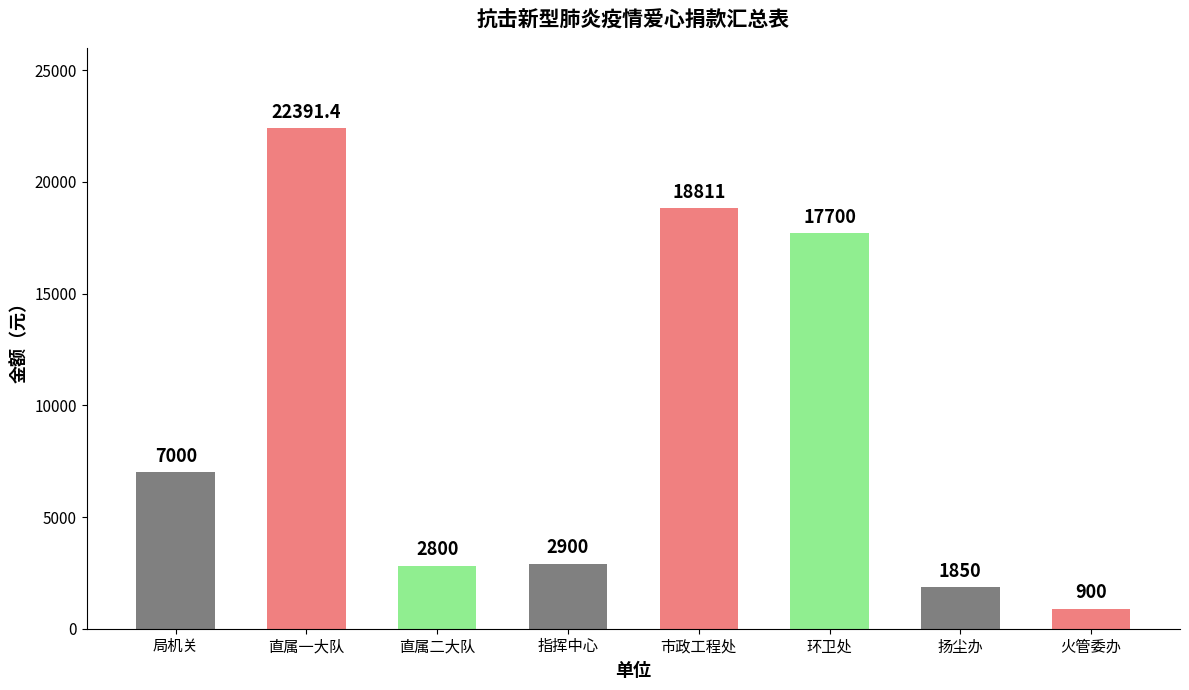

Where is the data nearest to the value 11645?

局机关